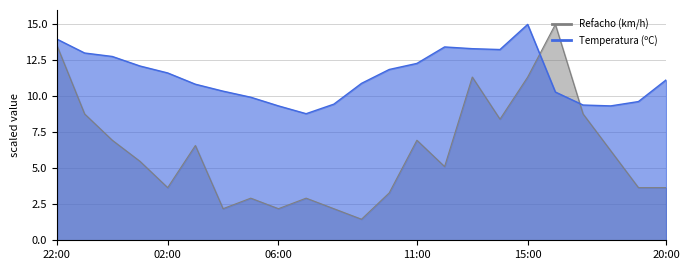

At which label is Refacho (km/h) closest to 8?

14:00